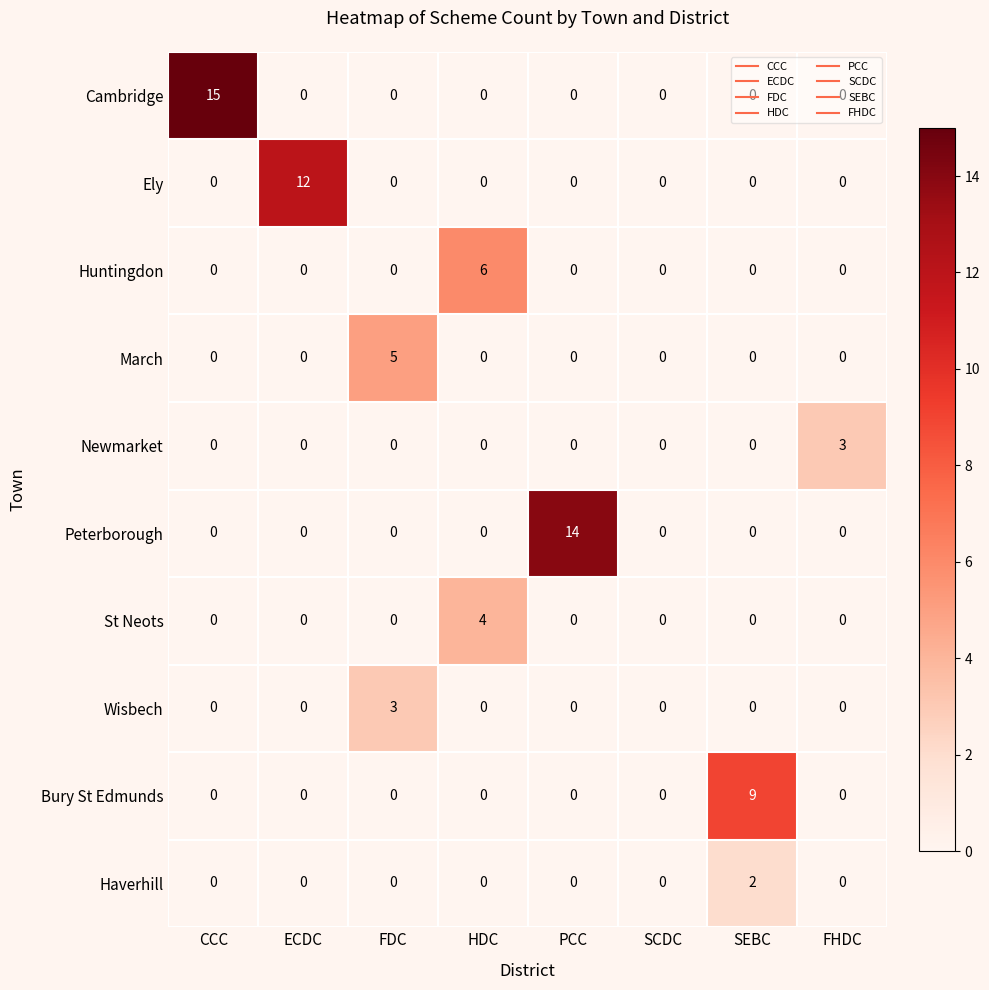

What is the difference between the highest and lowest values at ECDC?

12